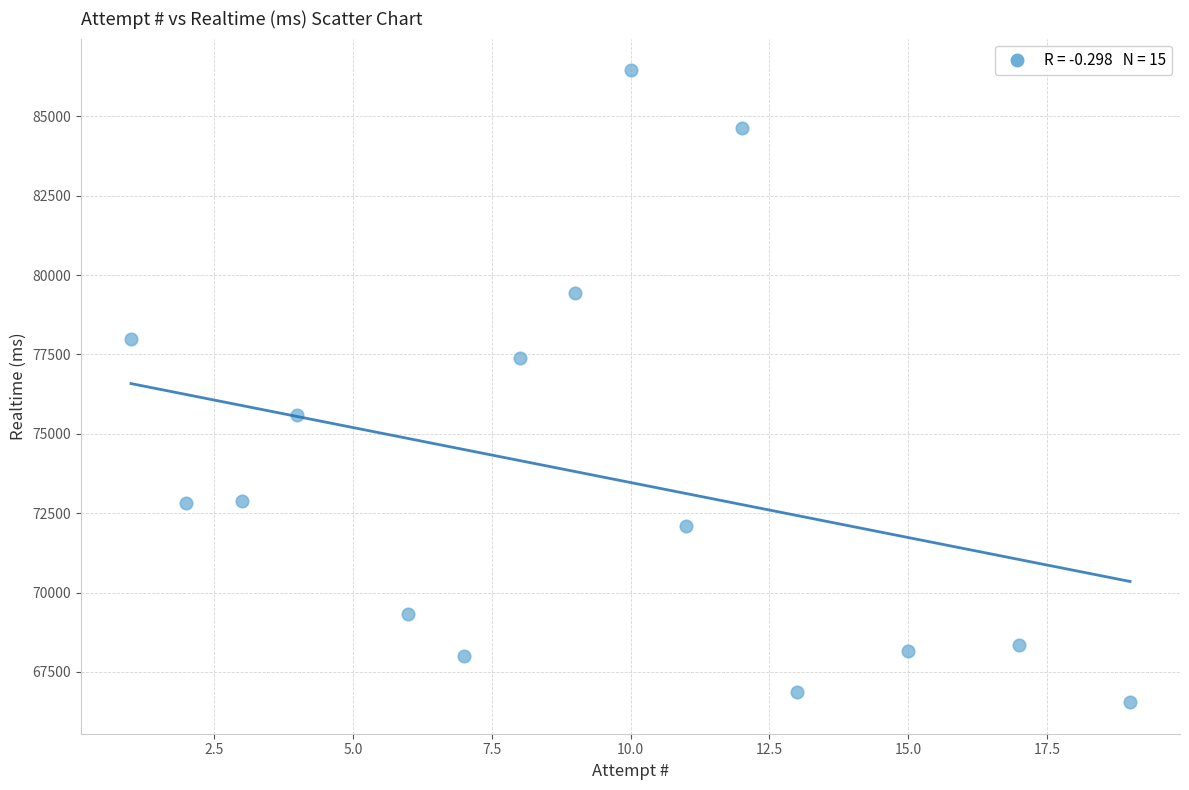

What is the range of Y values (max minus min)?

19909